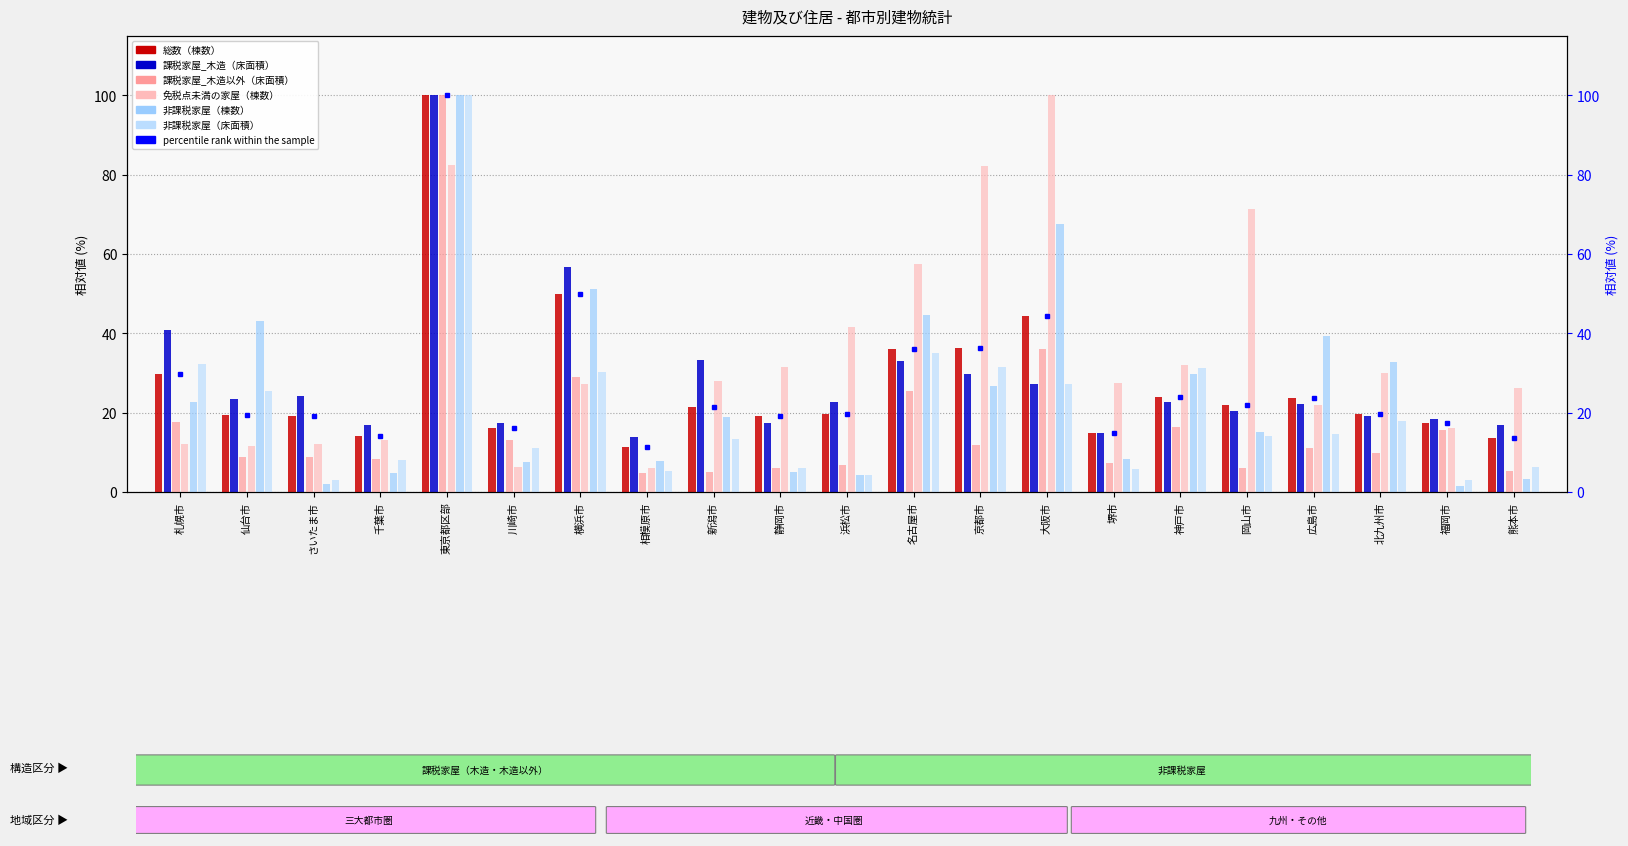

What is the difference between the second highest and second lowest values in the 非課税家屋（床面積） series?

31.9